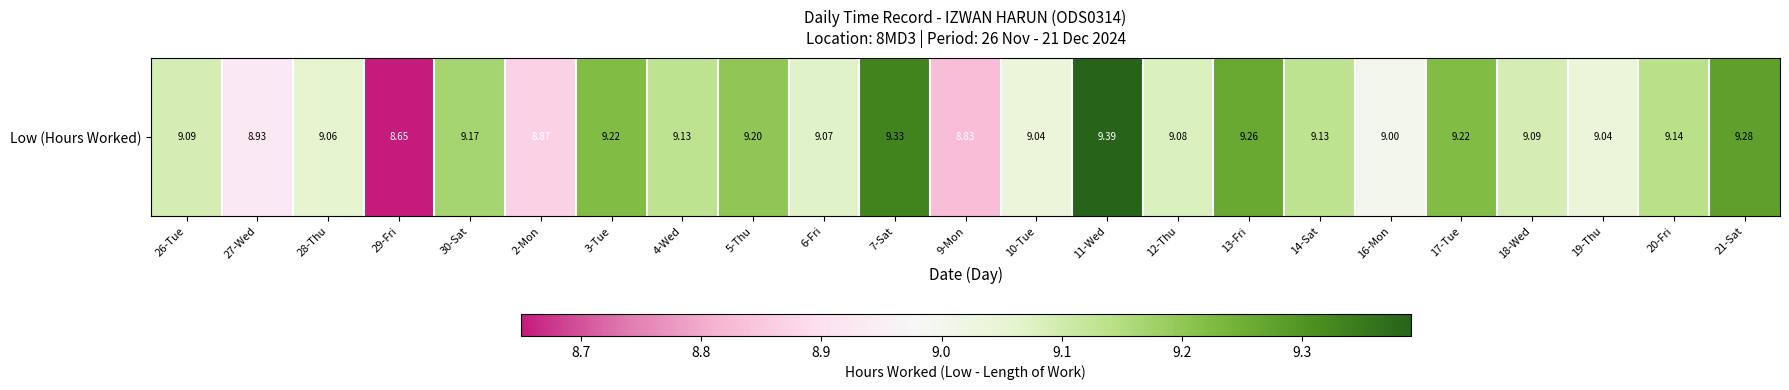

Rank the categories by value from lowest to highest.

29-Fri, 9-Mon, 2-Mon, 27-Wed, 16-Mon, 10-Tue, 19-Thu, 28-Thu, 6-Fri, 12-Thu, 26-Tue, 18-Wed, 4-Wed, 14-Sat, 20-Fri, 30-Sat, 5-Thu, 3-Tue, 17-Tue, 13-Fri, 21-Sat, 7-Sat, 11-Wed